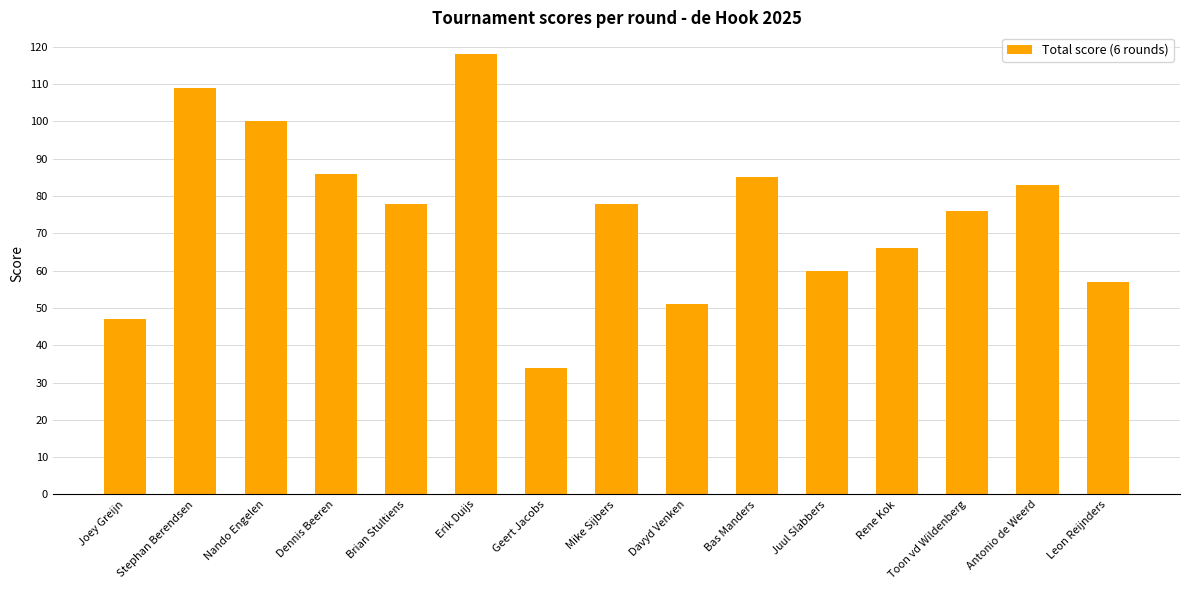

What is the sum of all values?

1128